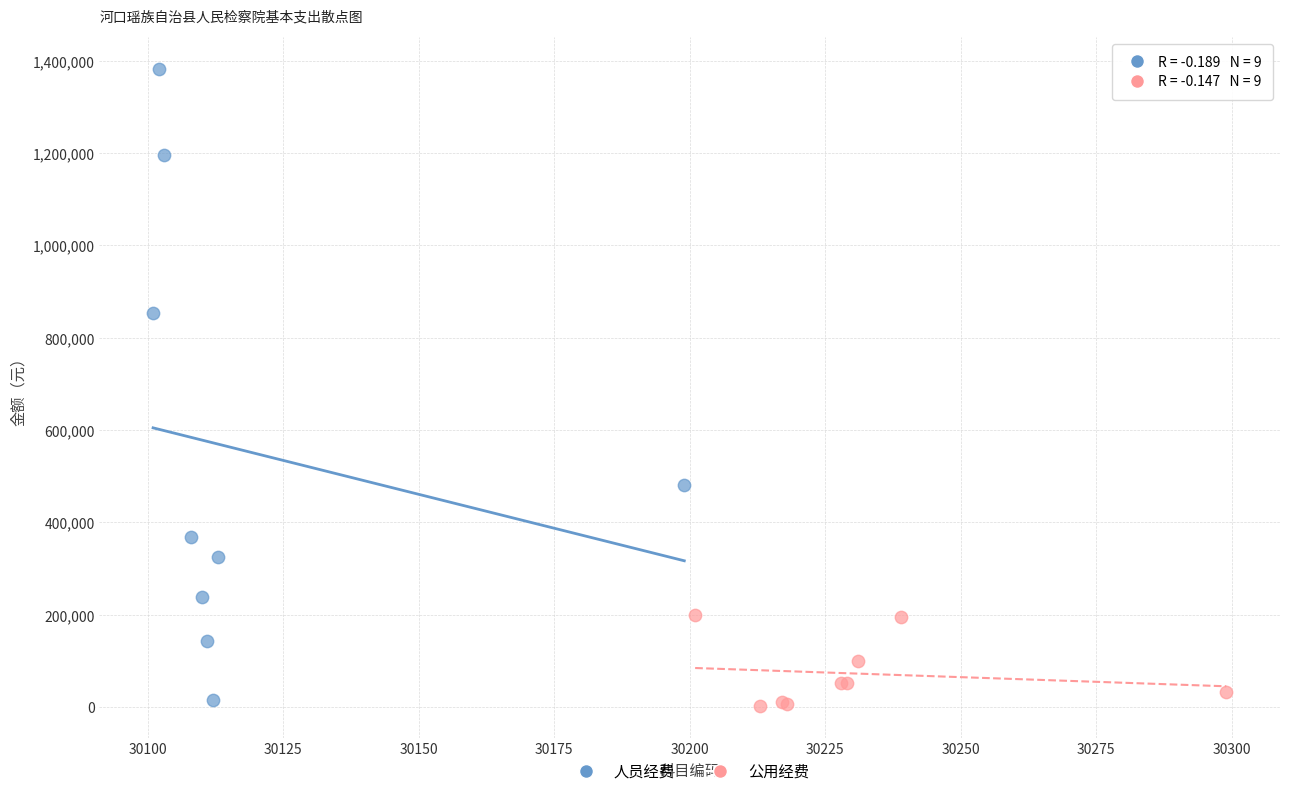

Which series contains the highest Y value?

人员经费